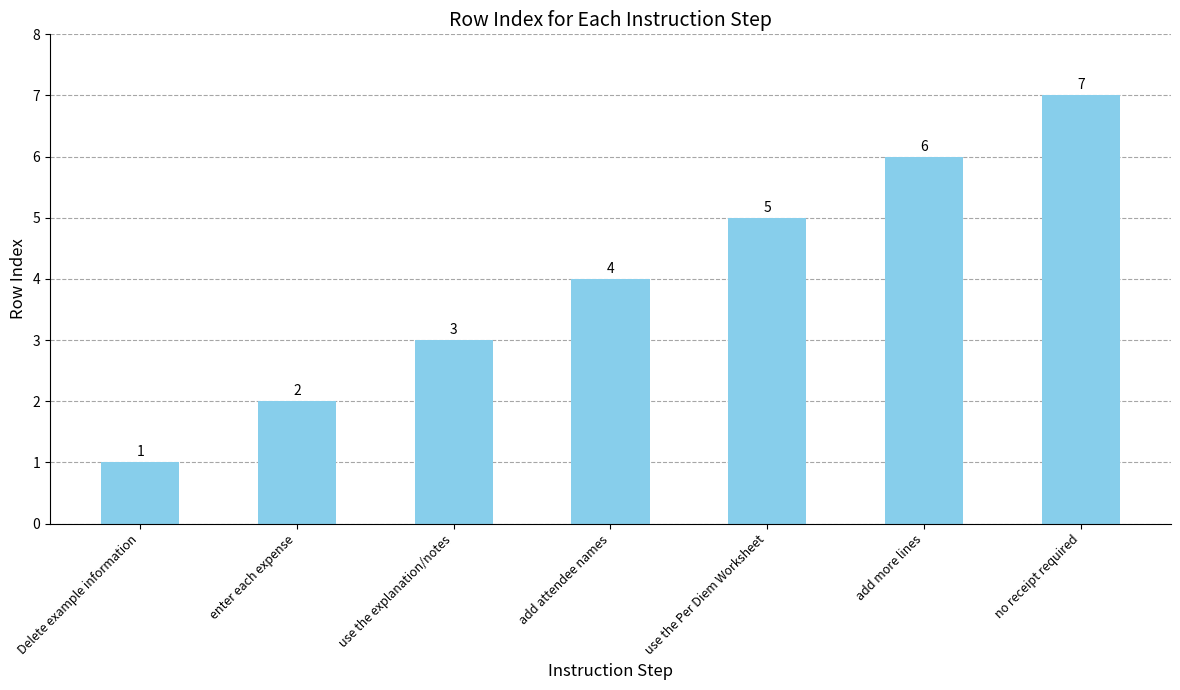

Rank the categories by value from lowest to highest.

Delete example information, enter each expense, use the explanation/notes, add attendee names, use the Per Diem Worksheet, add more lines, no receipt required